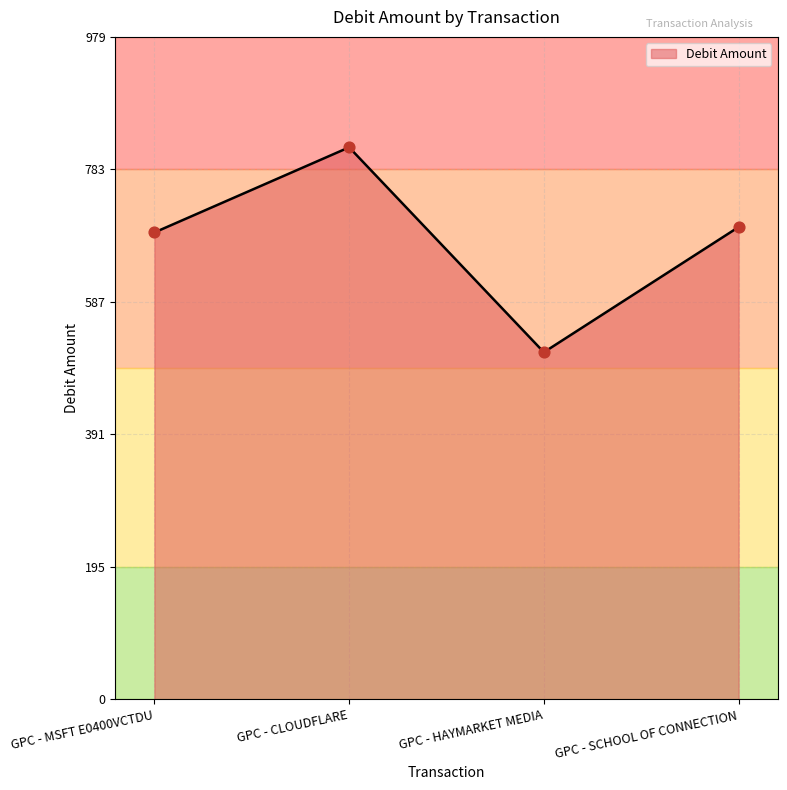

What is the ratio of the value at GPC - HAYMARKET MEDIA to the value at GPC - MSFT E0400VCTDU?

0.7